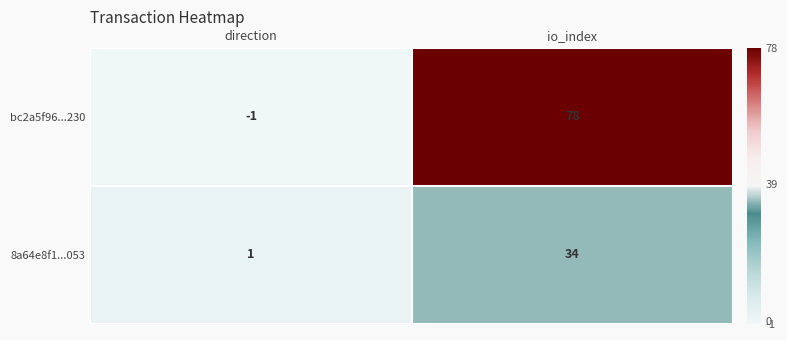

How many data points in bc2a5f96...230 are less than 78?

1